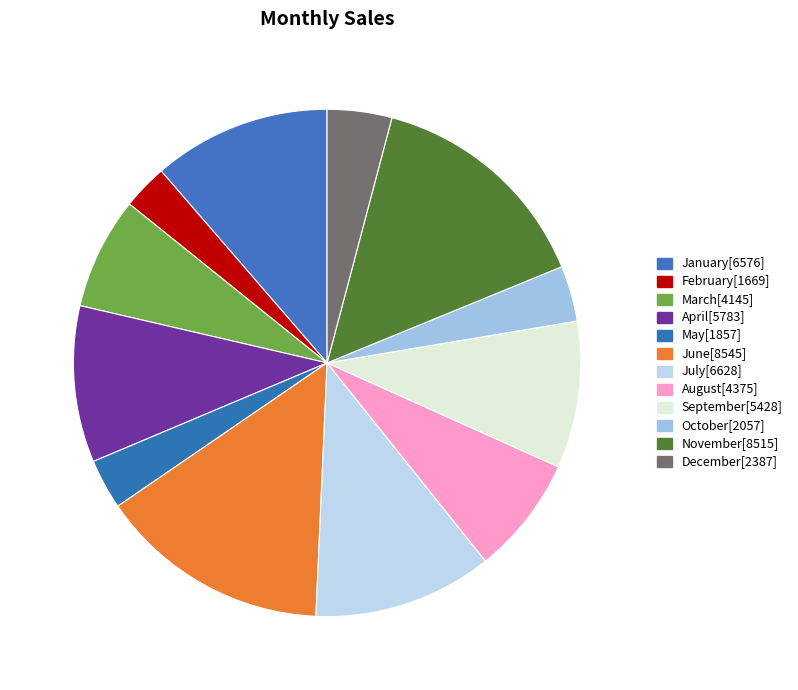

How many segments does this pie chart have?

12